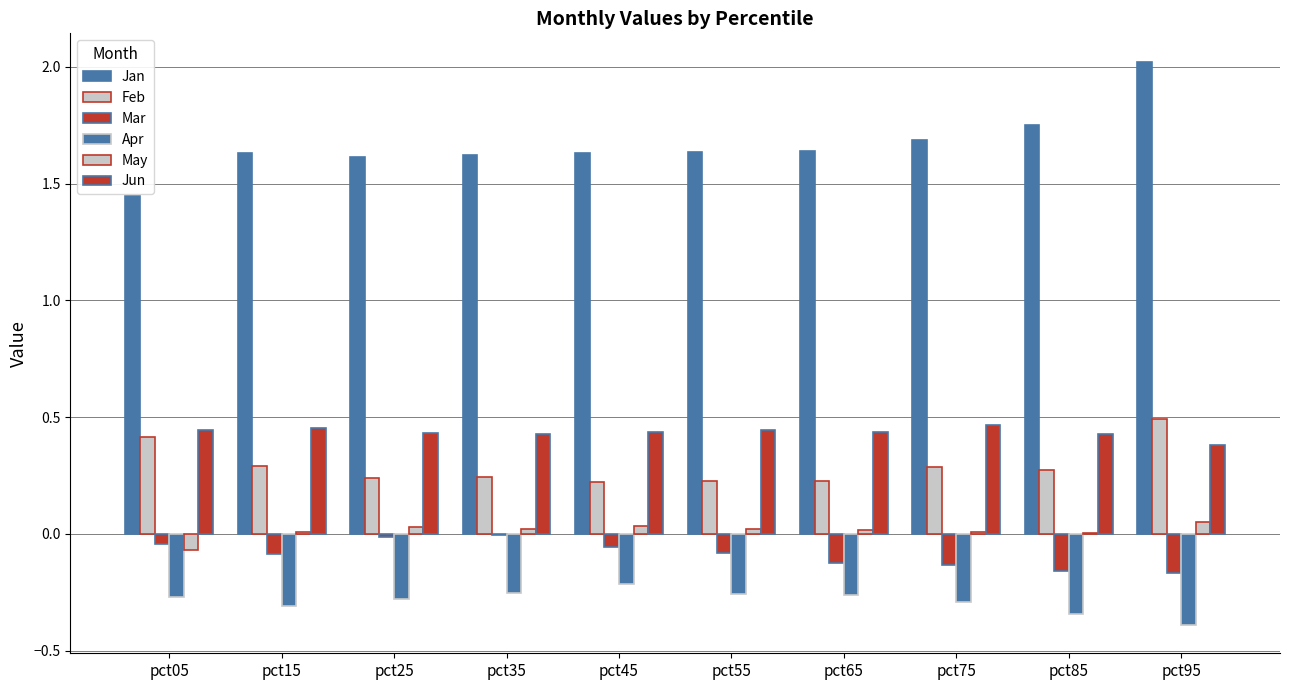

How many series are shown in this chart?

6